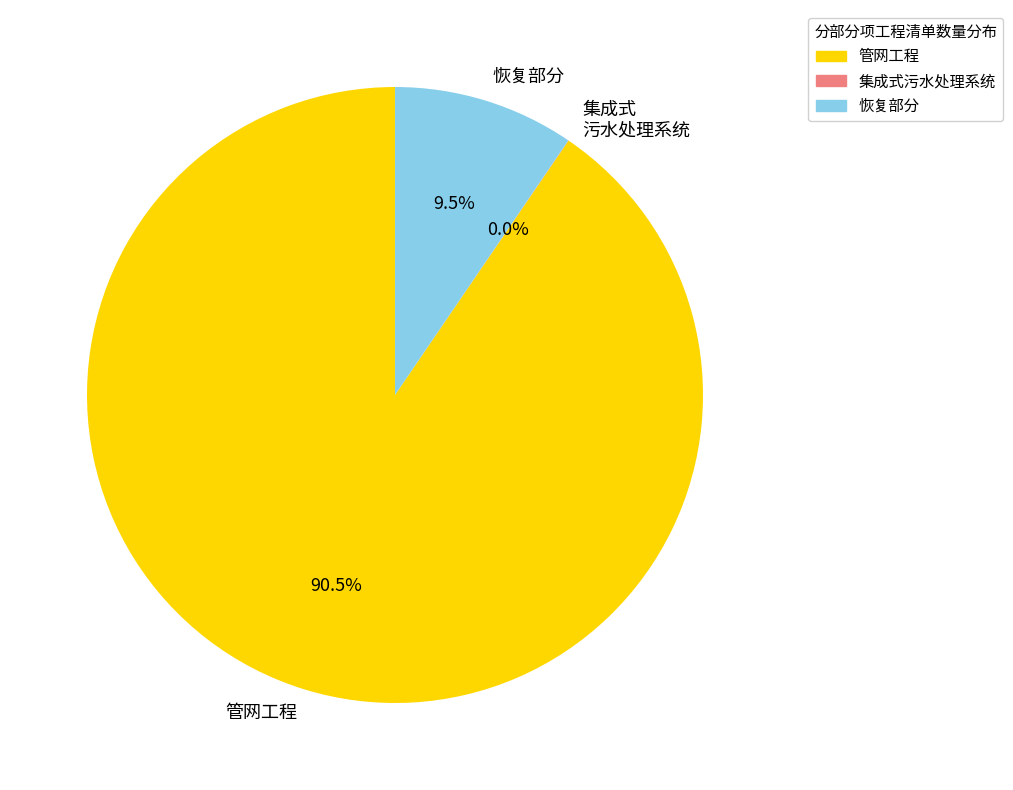

Does 管网工程 represent more than half of the total?

Yes